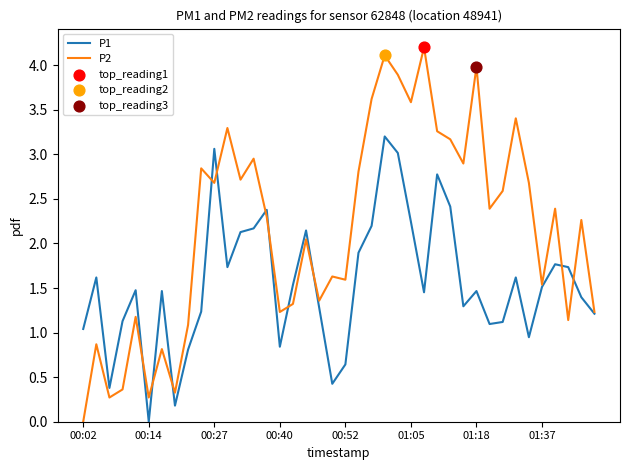

Which series has the largest range (max minus min)?

P2